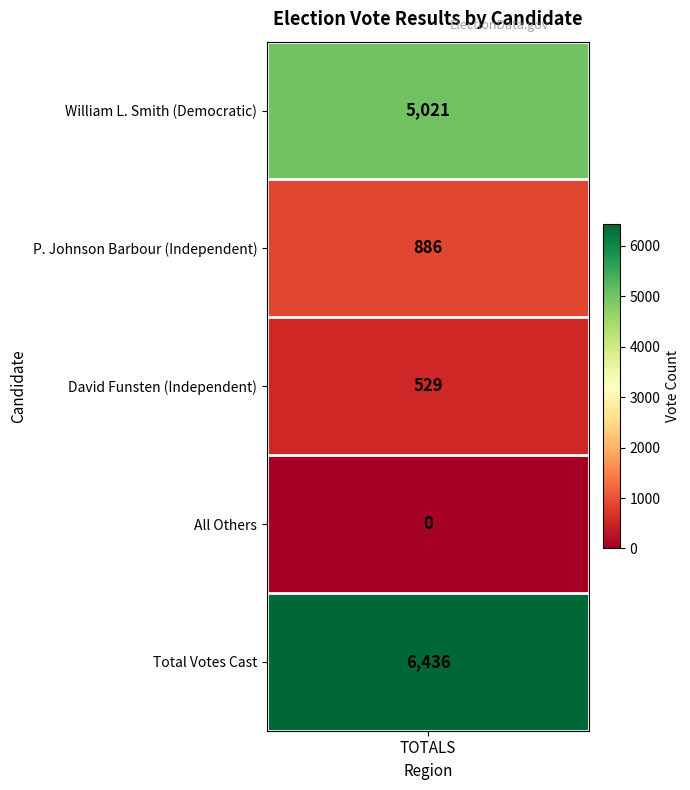

Reading right to left, transcribe all the data shown in this chart.

4=6436	3=0	2=529	1=886	0=5021